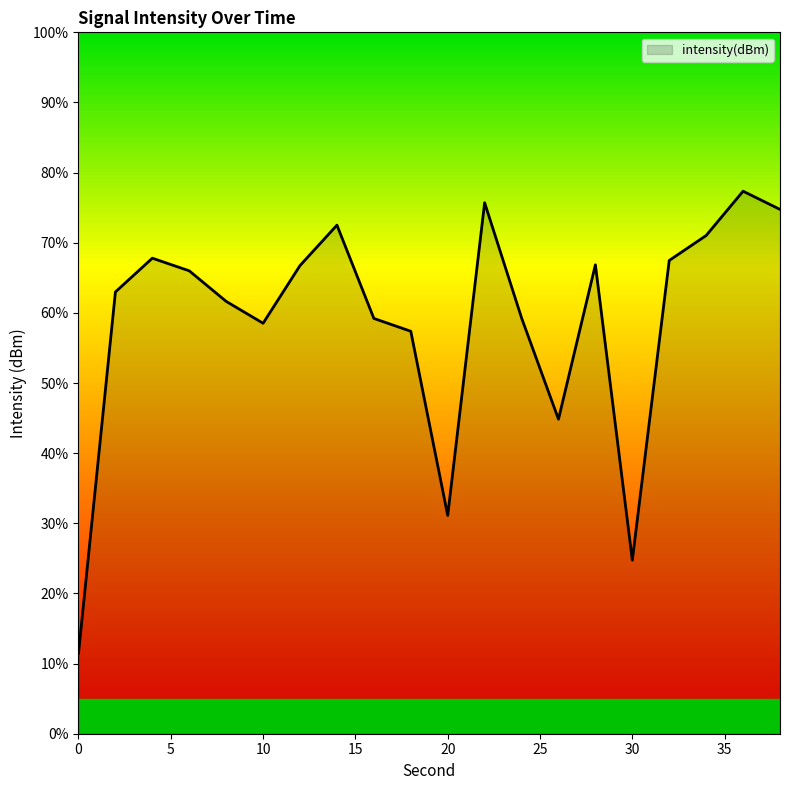

What is the maximum value shown in the chart?

77.3